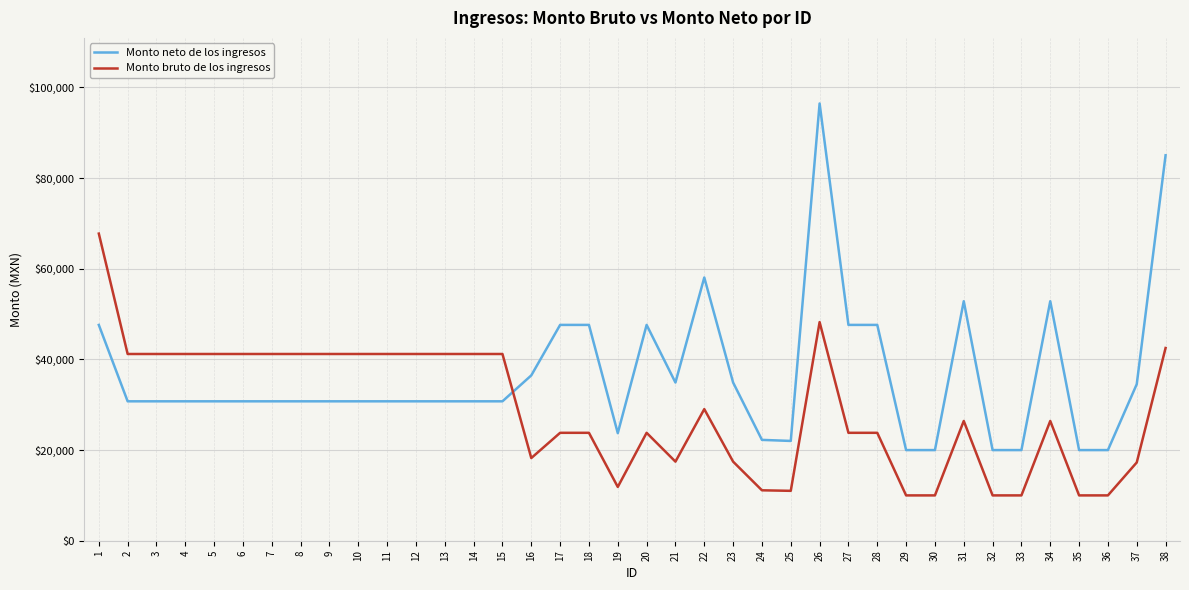

Is the value of Monto neto de los ingresos at 22 greater than the value of Monto bruto de los ingresos at 23?

Yes